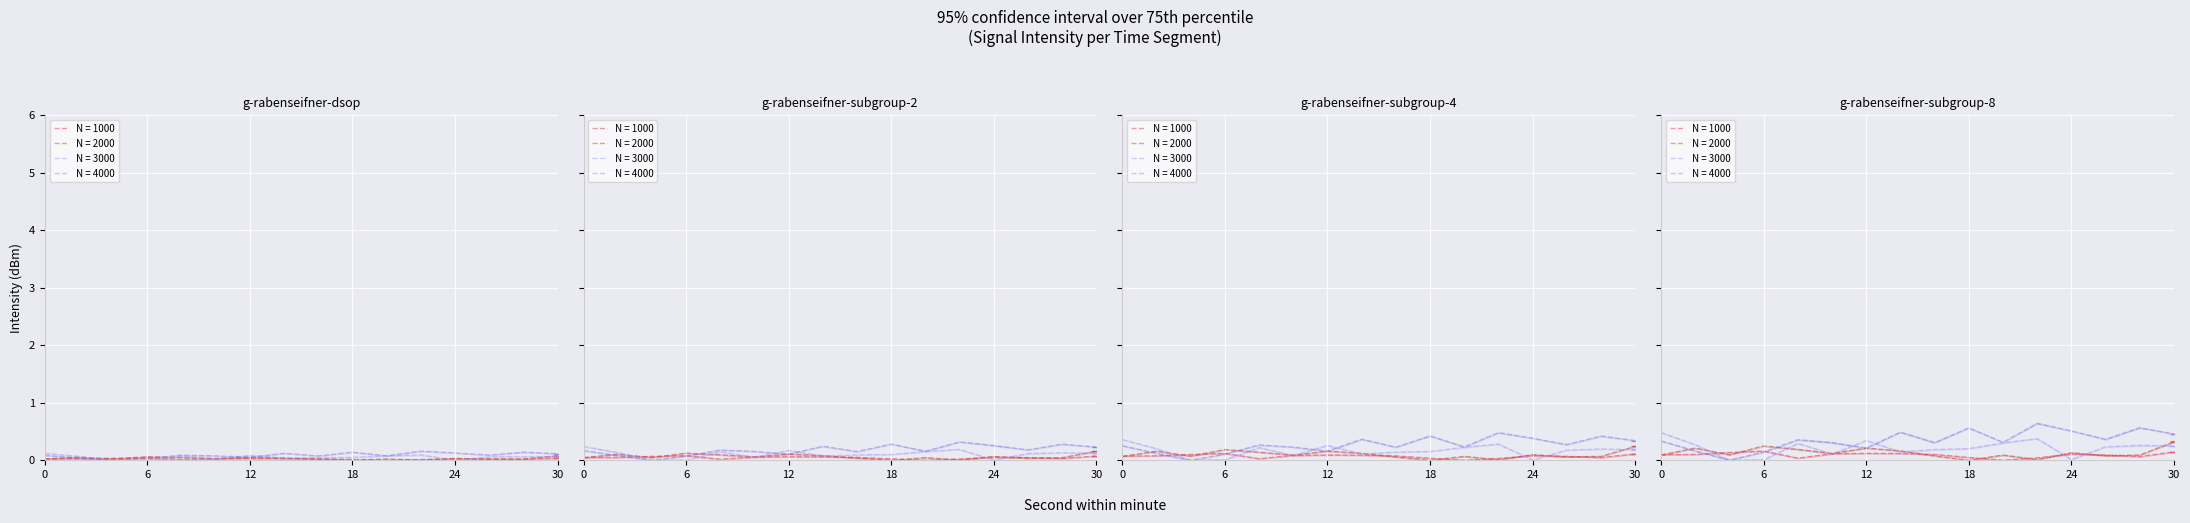

How many 0-15s values are between 0 and 1?

16